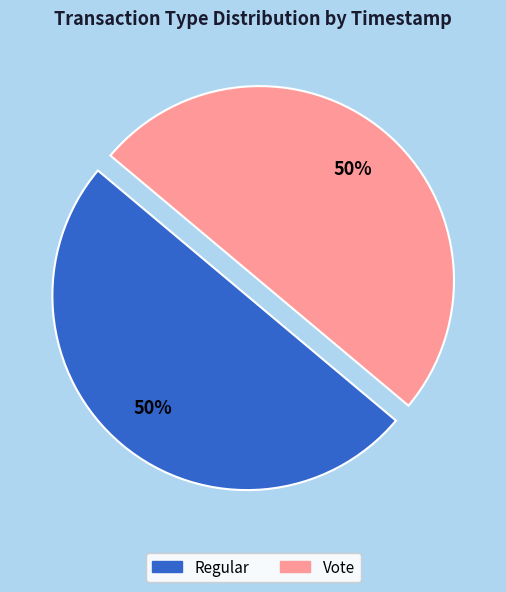

Is the sum of Regular and Vote greater than half?

Yes